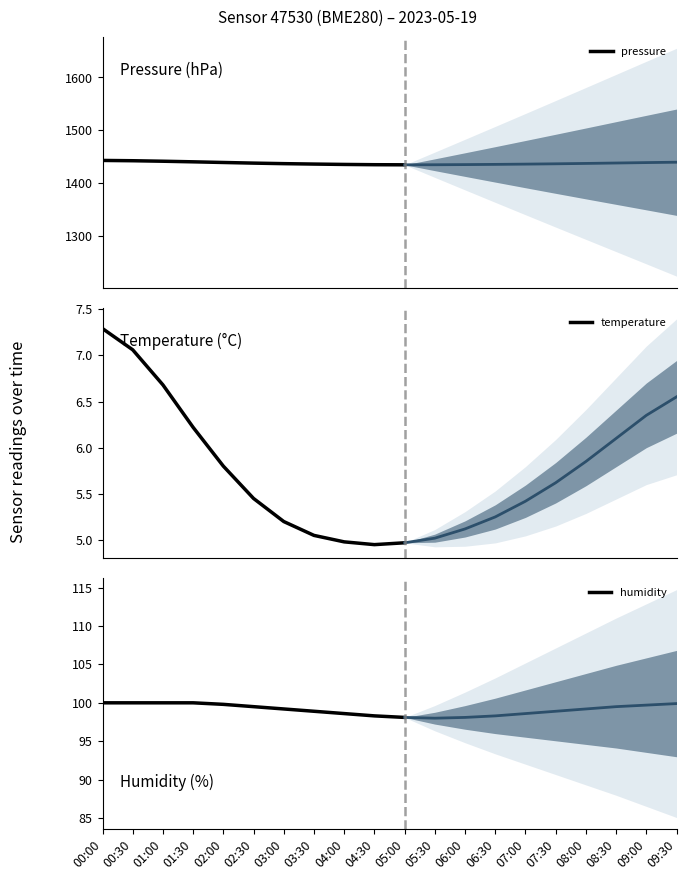

How many data points in humidity are less than 99?

4